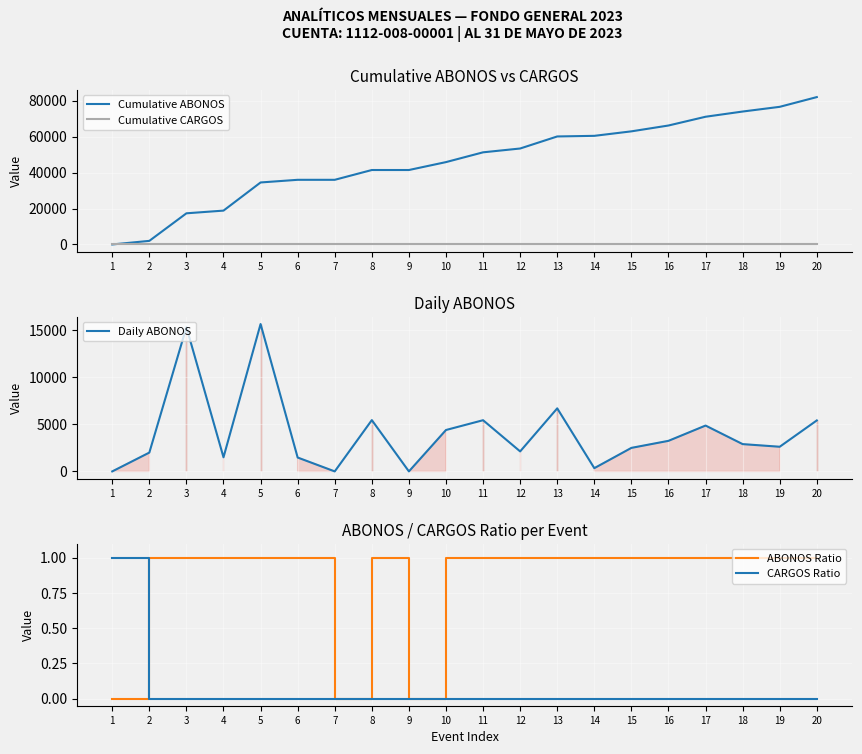

Reading right to left, list all the values displayed in this chart.

Cumulative ABONOS: 81981.9	76565.3	73945.2	71045.2	66173.2	62925.2	60425.2	60080.2	53380.2	51255.2	45814.8	41415.0	41415.0	35965.0	35965.0	34490.0	18830.0	17330.0	2000.0	0.0
Cumulative CARGOS: 86.1	86.1	86.1	86.1	86.1	86.1	86.1	86.1	86.1	86.1	86.1	86.1	86.1	86.1	86.1	86.1	86.1	86.1	86.1	86.1
Daily ABONOS: 5416.6	2620.1	2900.0	4872.0	3248.0	2500.0	345.0	6700.0	2125.0	5440.4	4399.8	0.0	5450.0	0.0	1475.0	15660.0	1500.0	15330.0	2000.0	0.0
ABONOS Ratio: 1.0	1.0	1.0	1.0	1.0	1.0	1.0	1.0	1.0	1.0	1.0	0.0	1.0	0.0	1.0	1.0	1.0	1.0	1.0	0.0
CARGOS Ratio: 0.0	0.0	0.0	0.0	0.0	0.0	0.0	0.0	0.0	0.0	0.0	0.0	0.0	0.0	0.0	0.0	0.0	0.0	0.0	1.0